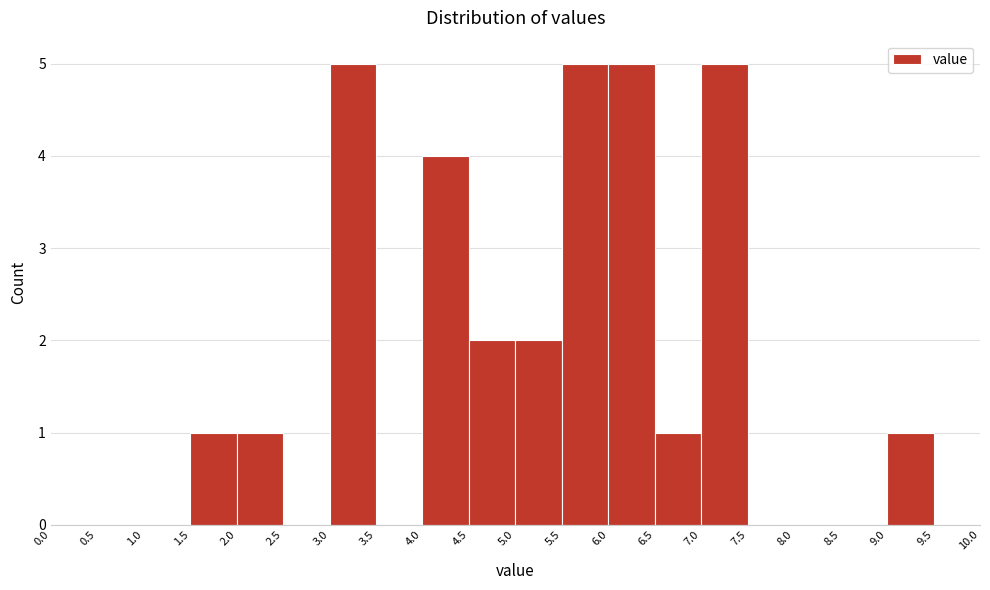

Reading left to right, transcribe this chart: for each bar, give the range it covers on the x-axis and its height. The values are not printed on the chart, so give them approximately, as read against the axis.

0.0 to 0.5: 0
0.5 to 1.0: 0
1.0 to 1.5: 0
1.5 to 2.0: 1
2.0 to 2.5: 1
2.5 to 3.0: 0
3.0 to 3.5: 5
3.5 to 4.0: 0
4.0 to 4.5: 4
4.5 to 5.0: 2
5.0 to 5.5: 2
5.5 to 6.0: 5
6.0 to 6.5: 5
6.5 to 7.0: 1
7.0 to 7.5: 5
7.5 to 8.0: 0
8.0 to 8.5: 0
8.5 to 9.0: 0
9.0 to 9.5: 1
9.5 to 10.0: 0